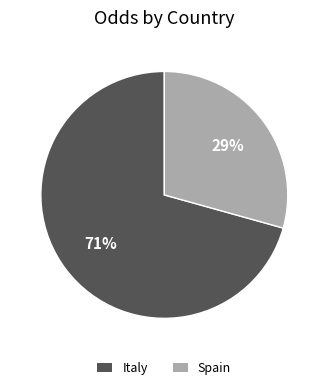

To the nearest percent, what is the combined percentage of Spain and Italy?

100%